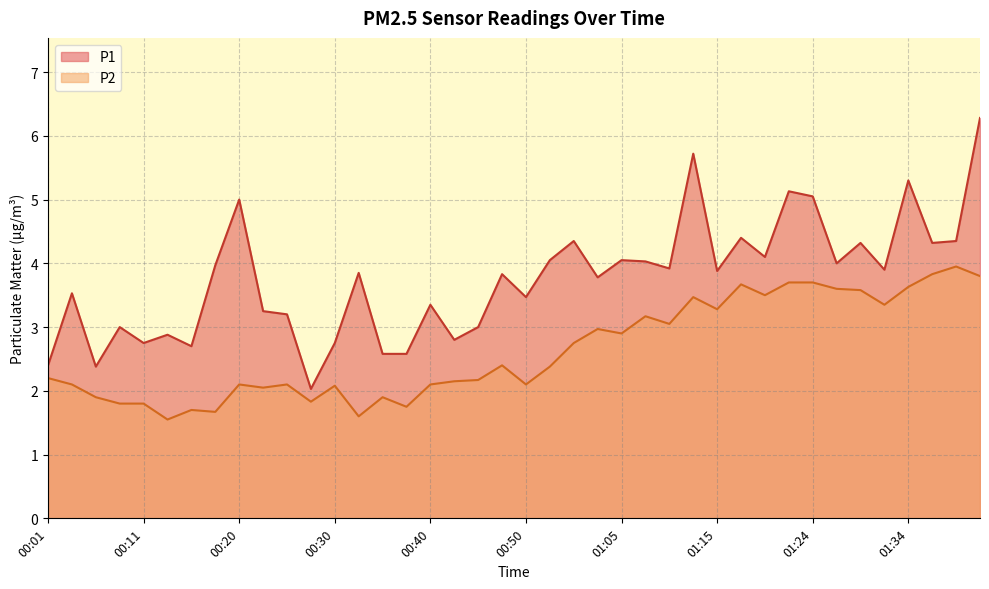

What is the sum of all P2 values?

105.3